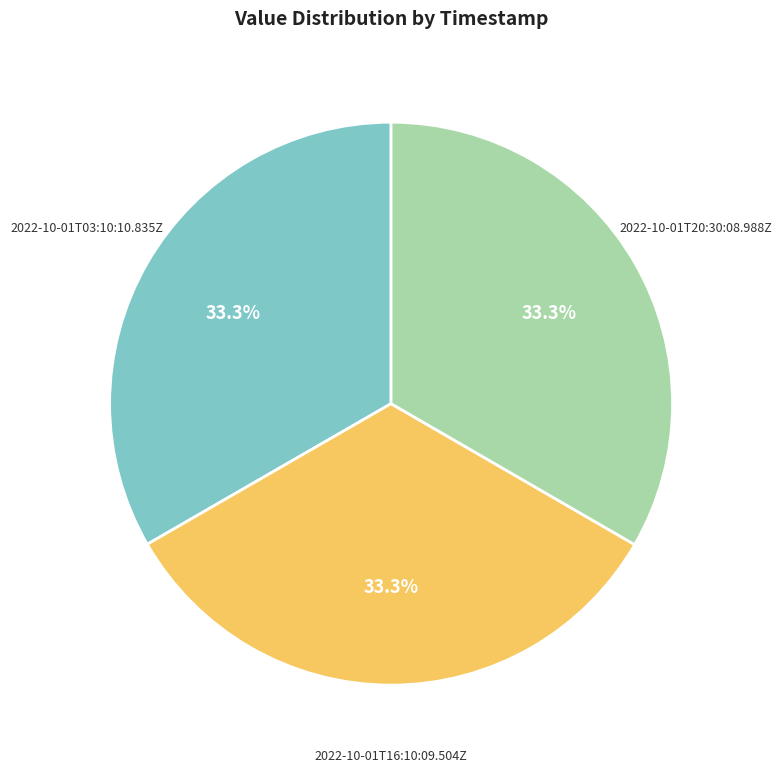

What is the ratio of the value at 2022-10-01T03:10:10.835Z to the value at 2022-10-01T16:10:09.504Z?

1.0